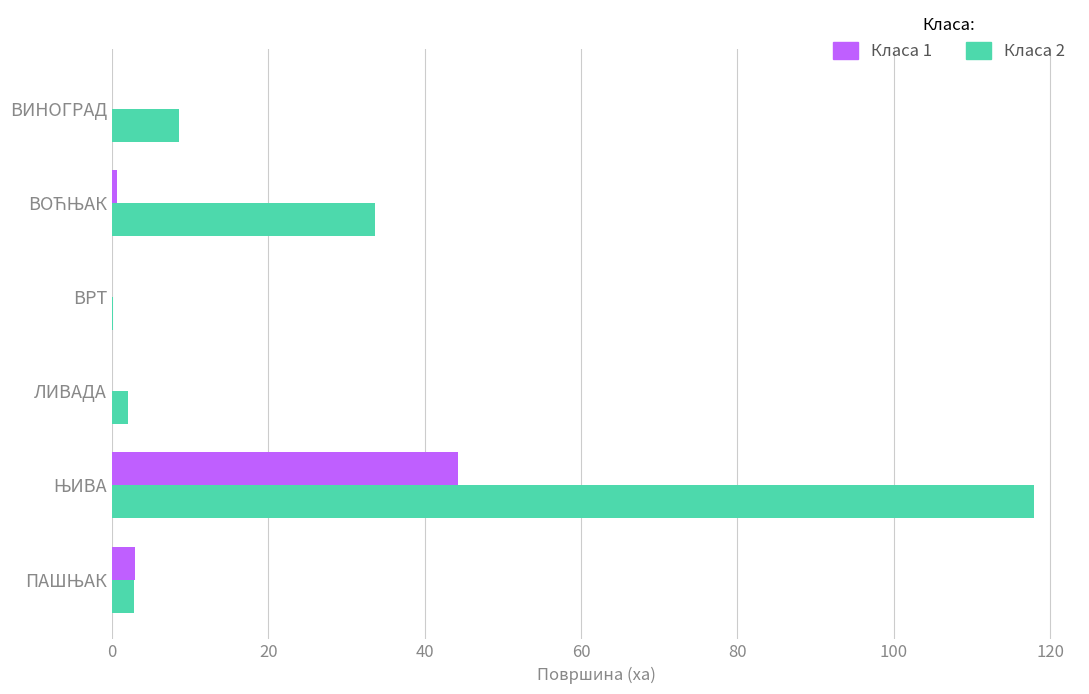

What is the greatest value displayed?

117.9